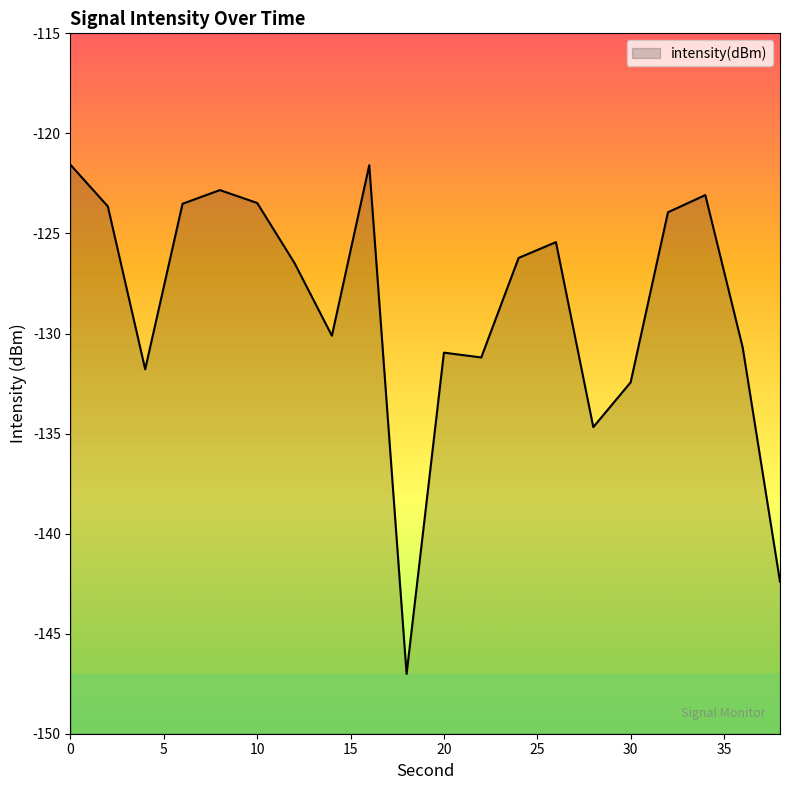

Count the number of values greater than -126.

9